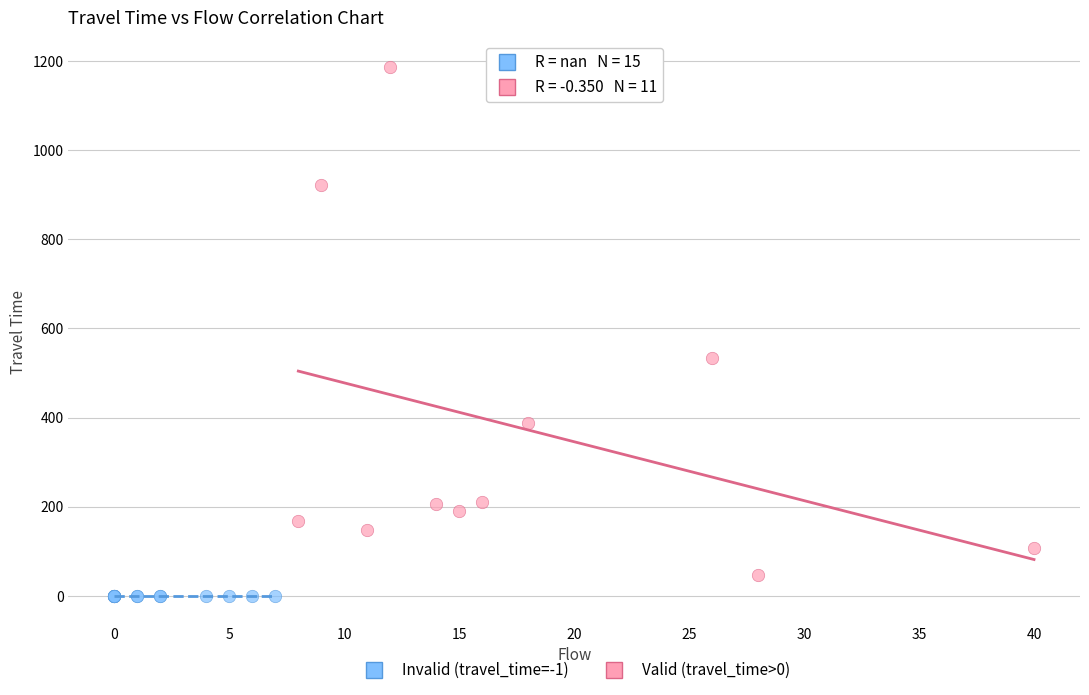

What are all the series names shown in the legend?

Invalid (travel_time=-1), Valid (travel_time>0)